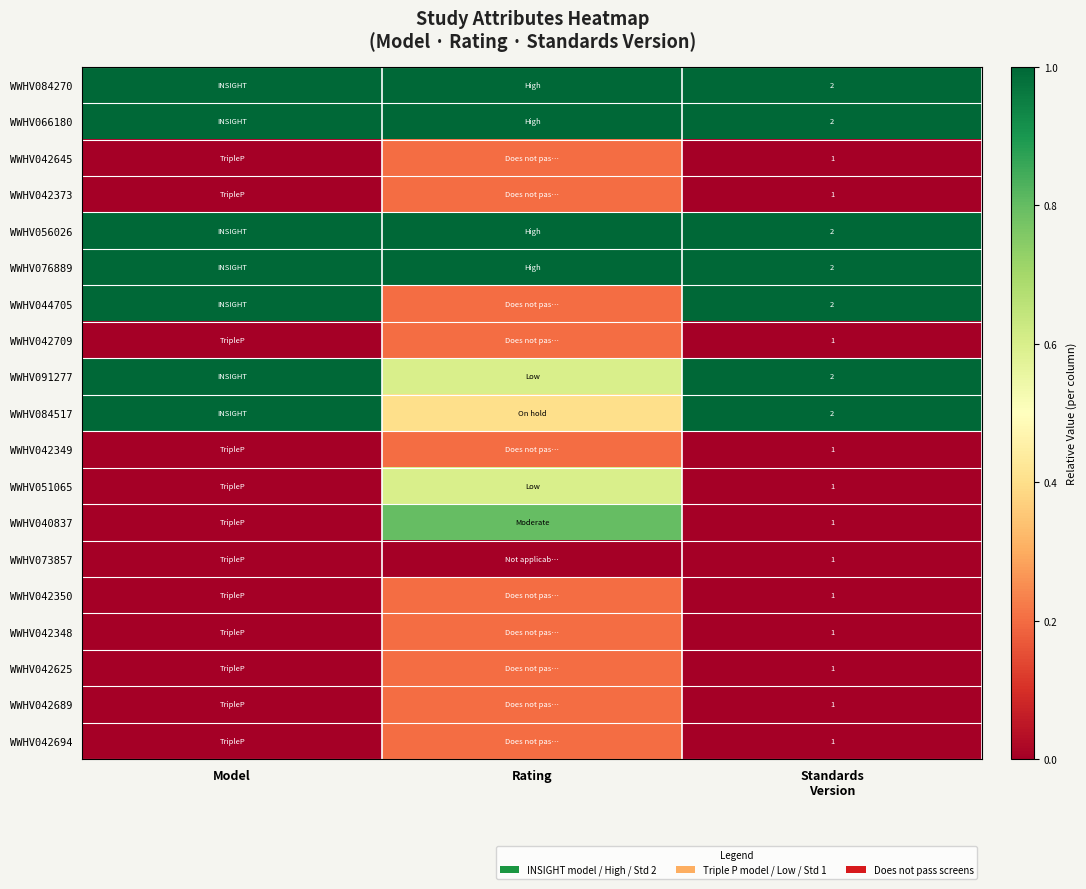

The WWHV091277 series shows 0.2 at Standards Version. True or false?

False